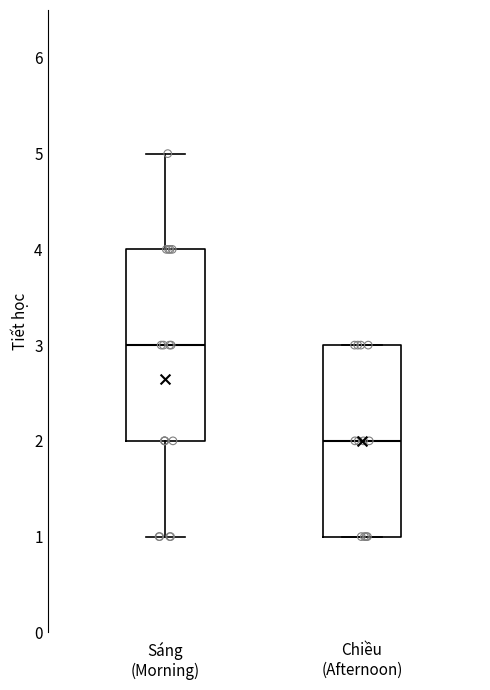

Where is the upper edge of the box for Chiều (Afternoon) on the y-axis? The values are not printed on the chart, so give them approximately, as read against the axis.

3